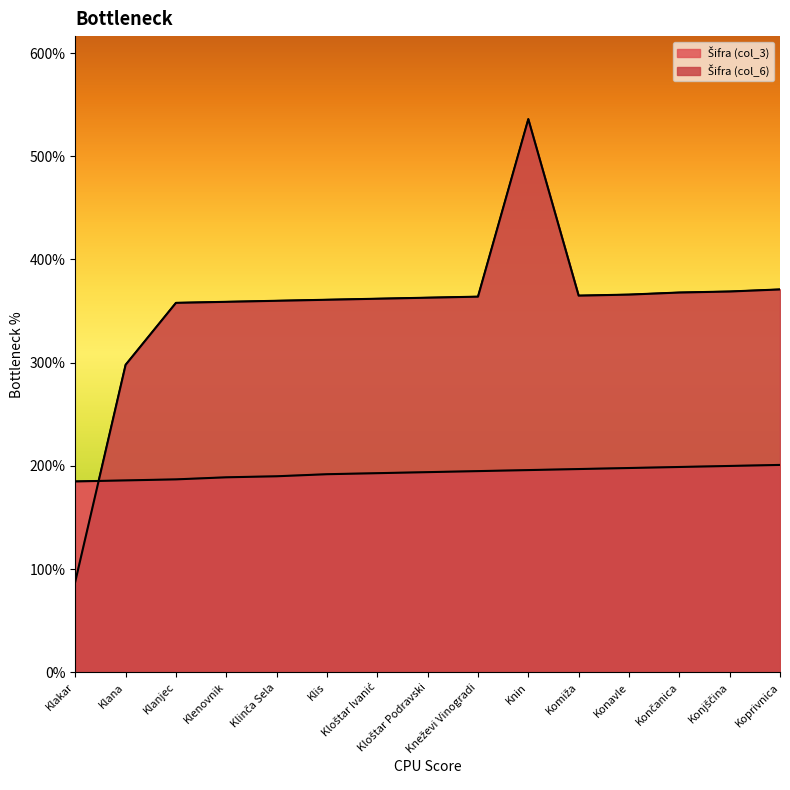

Which series has the widest spread of values?

Šifra (col_6)